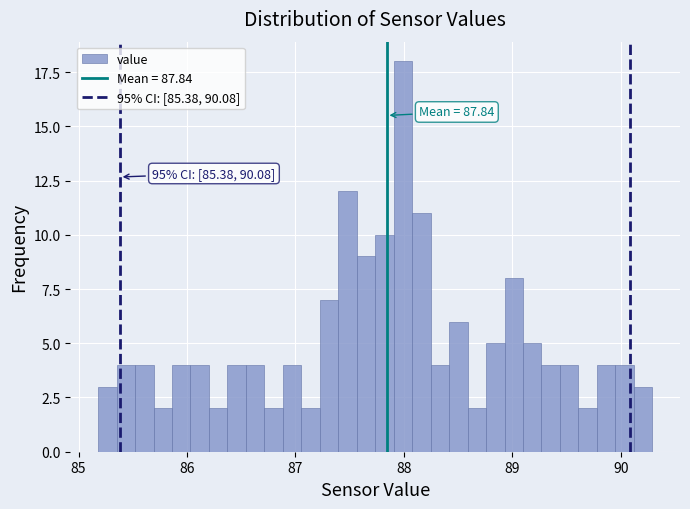

Around what value on the x-axis is the tallest bar? Give the approximate position of its centre, as read against the axis.

88.0